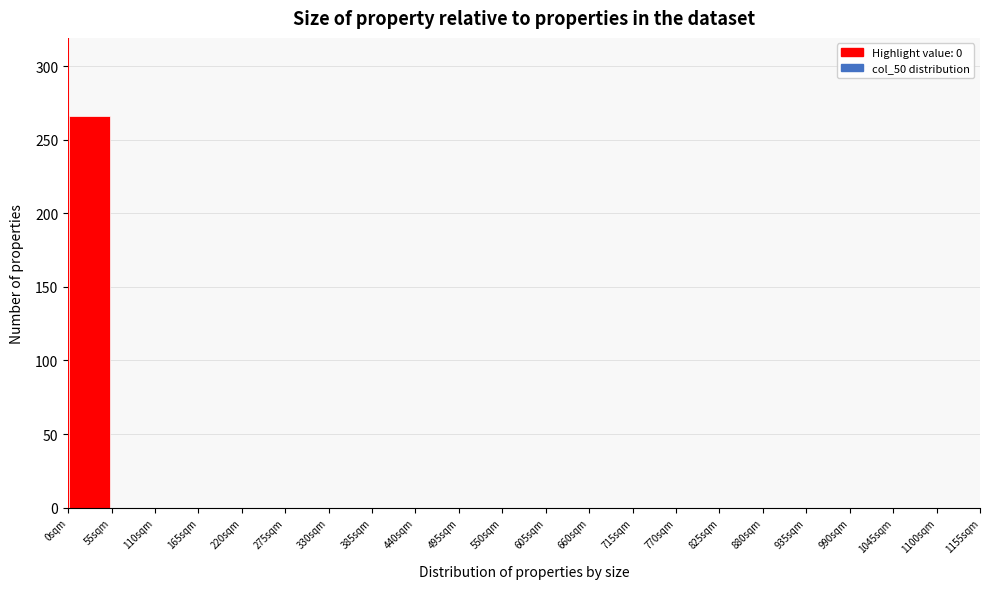

Reading left to right, transcribe this chart: for each bar, give the range it covers on the x-axis and its height. Neither the bar edges nor the heights are printed on the chart, so give them approximately, as read against the axes.

0 to 55: 265
55 to 110: 0
110 to 165: 0
165 to 220: 0
220 to 275: 0
275 to 330: 0
330 to 385: 0
385 to 440: 0
440 to 495: 0
495 to 550: 0
550 to 605: 0
605 to 660: 0
660 to 715: 0
715 to 770: 0
770 to 825: 0
825 to 880: 0
880 to 935: 0
935 to 990: 0
990 to 1045: 0
1045 to 1100: 0
1100 to 1155: 0